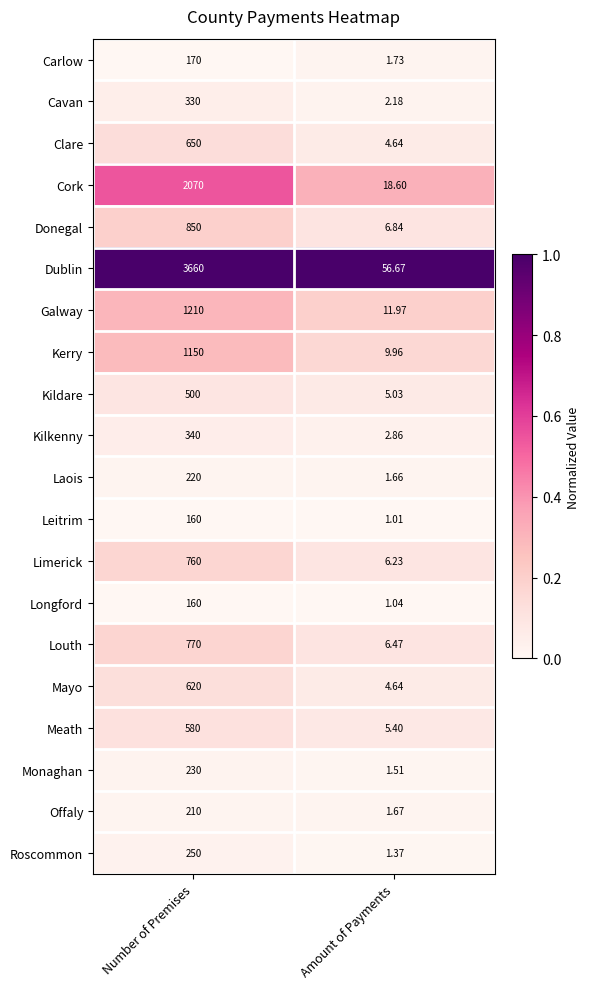

At which category is the sum across all series the highest?

Number of Premises